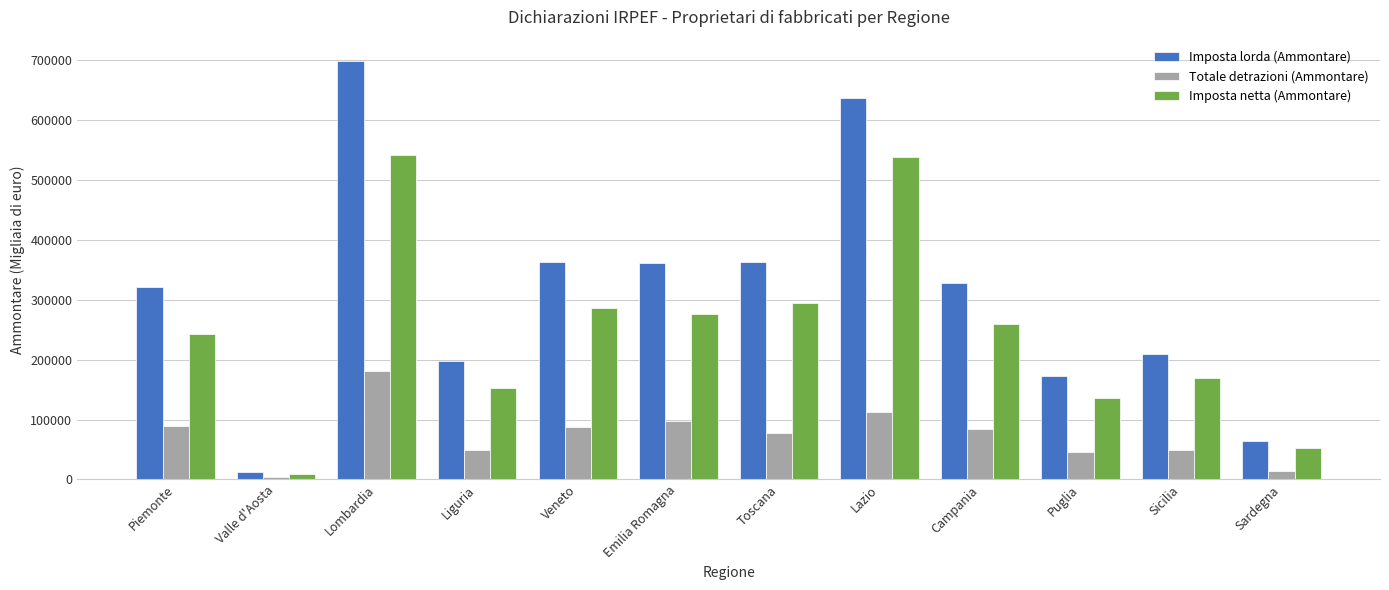

Between Toscana and Puglia, which series saw the biggest shift?

Imposta lorda (Ammontare)